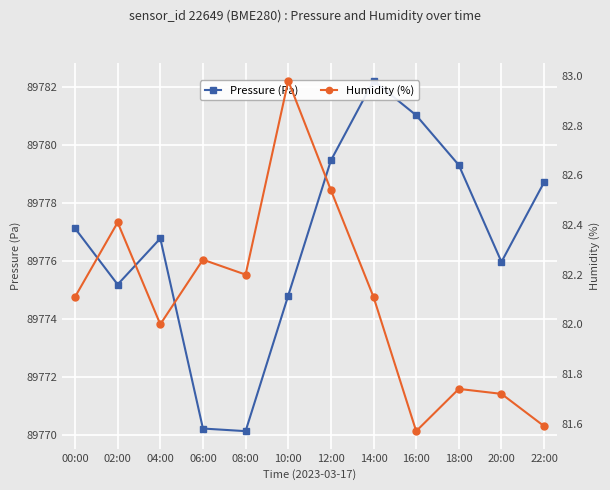

How many interior local peaks does the Humidity (%) series have?

4